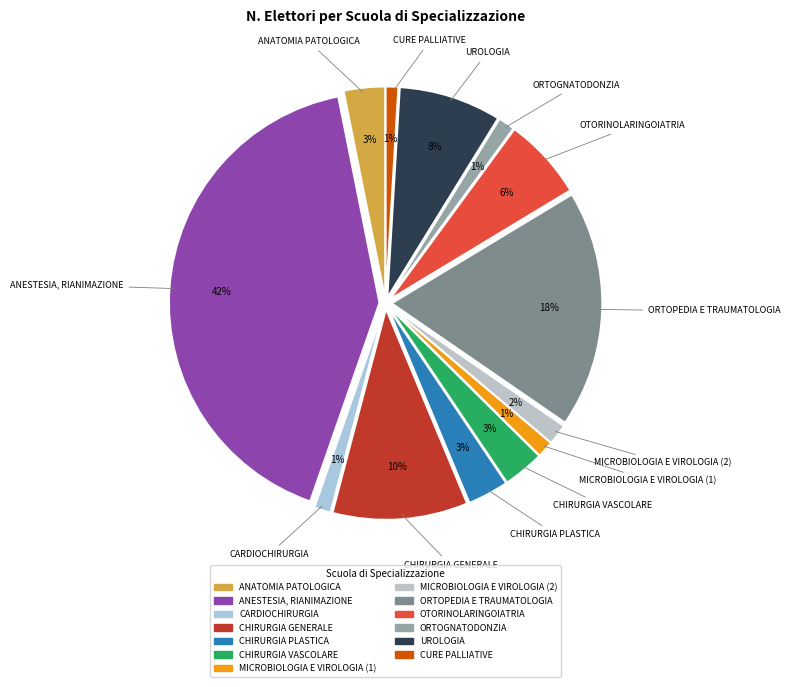

Does ORTOPEDIA E TRAUMATOLOGIA account for over 50% of the chart?

No